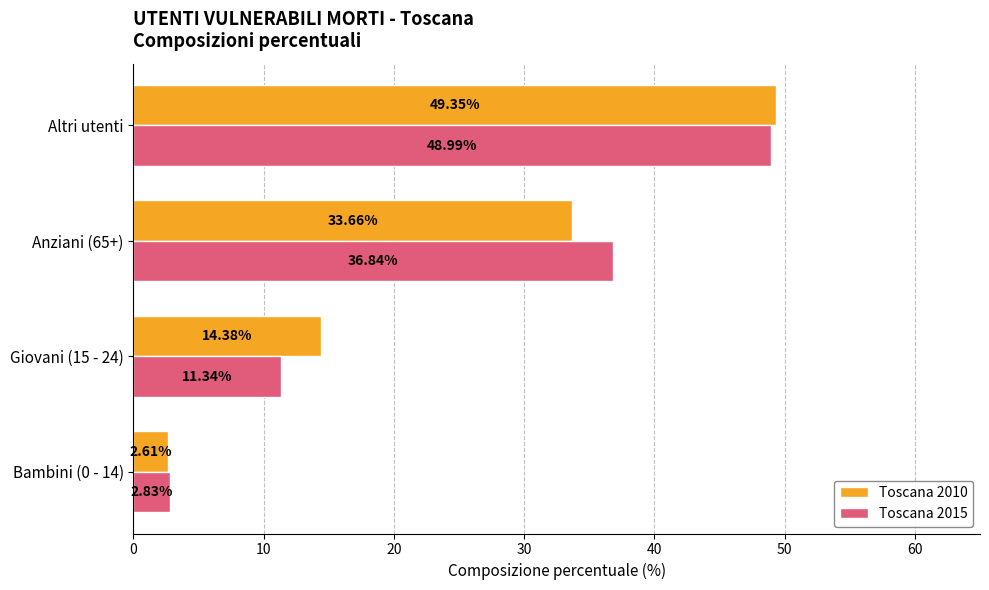

Rank the categories by Toscana 2015 value from lowest to highest.

Bambini (0 - 14), Giovani (15 - 24), Anziani (65+), Altri utenti